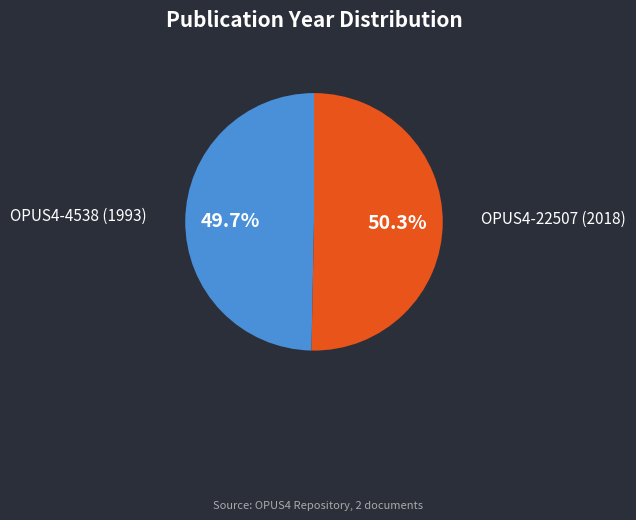

What is the largest slice in the pie chart?

OPUS4-22507 (2018)